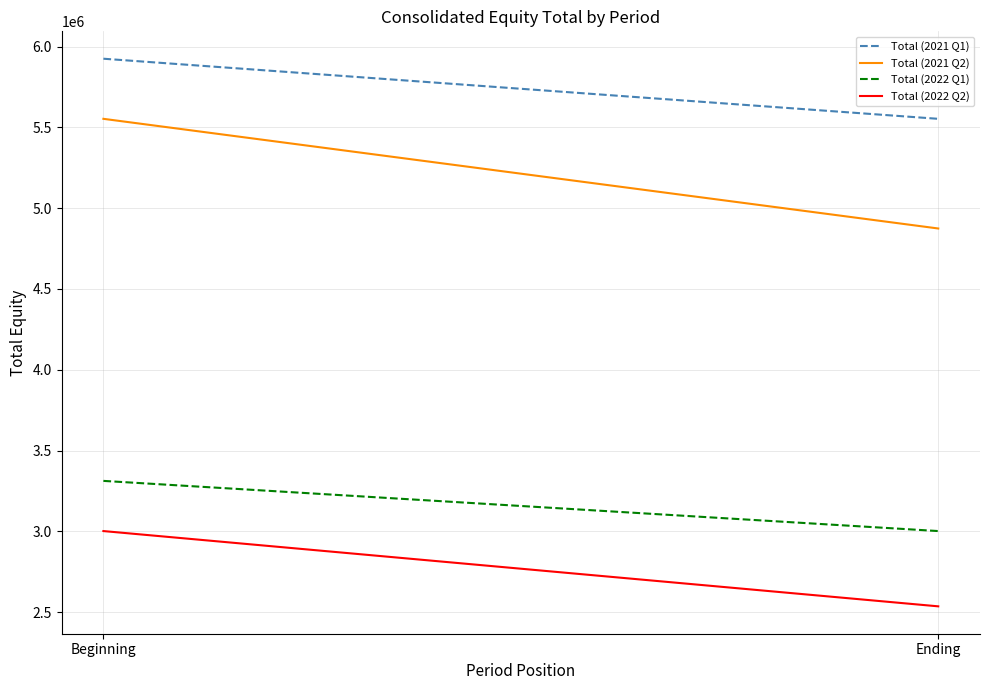

At how many categories does at least one series exceed 3670403?

2